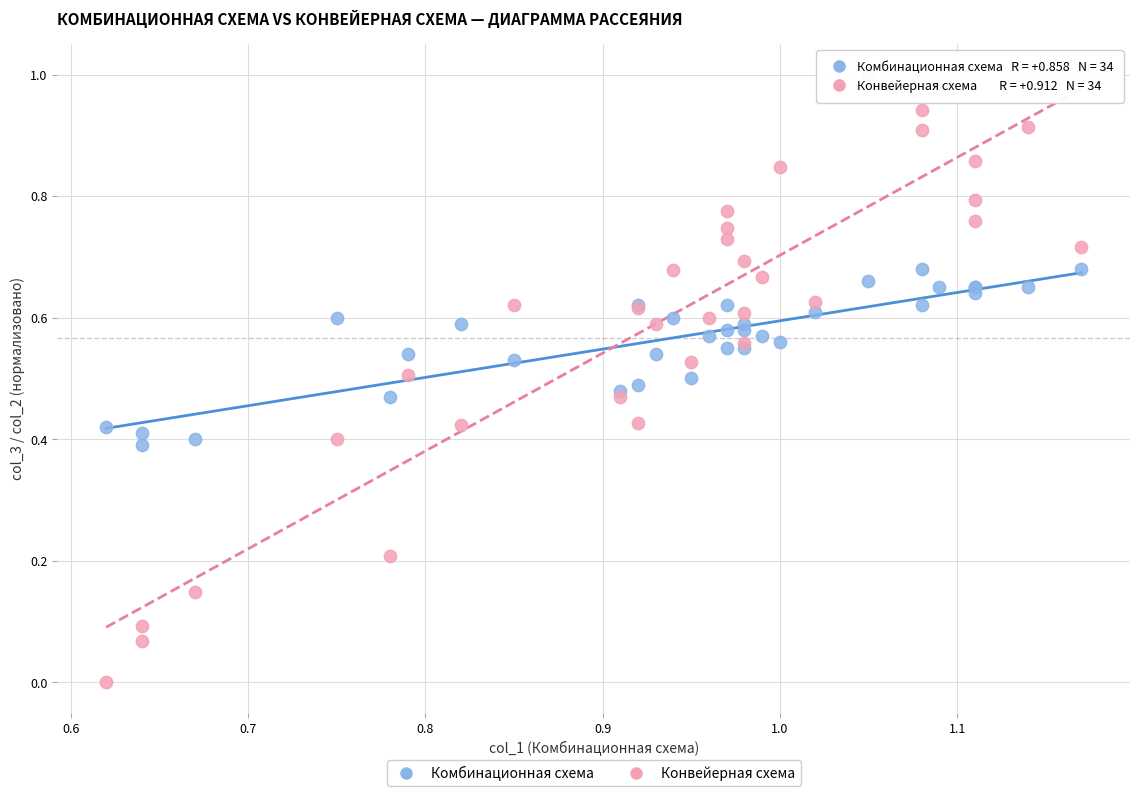

Which series contains the lowest Y value?

Конвейерная схема